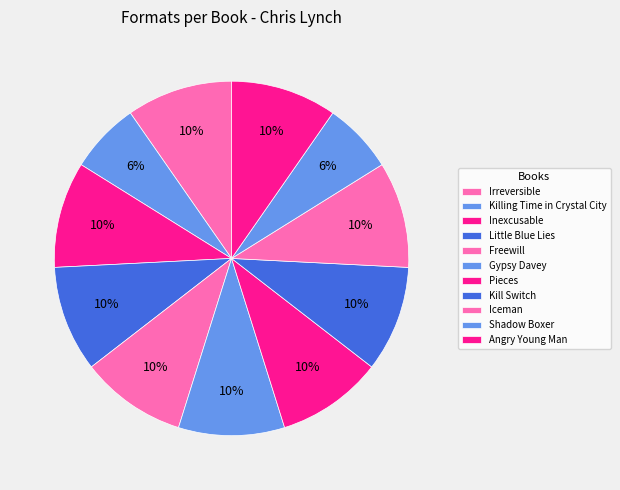

What percentage is the Little Blue Lies slice, to the nearest percent?

10%